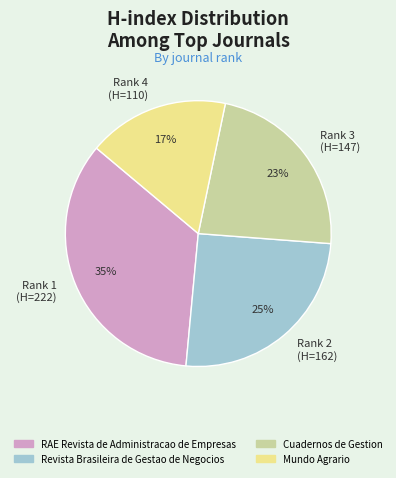

How many slices are in this pie chart?

4